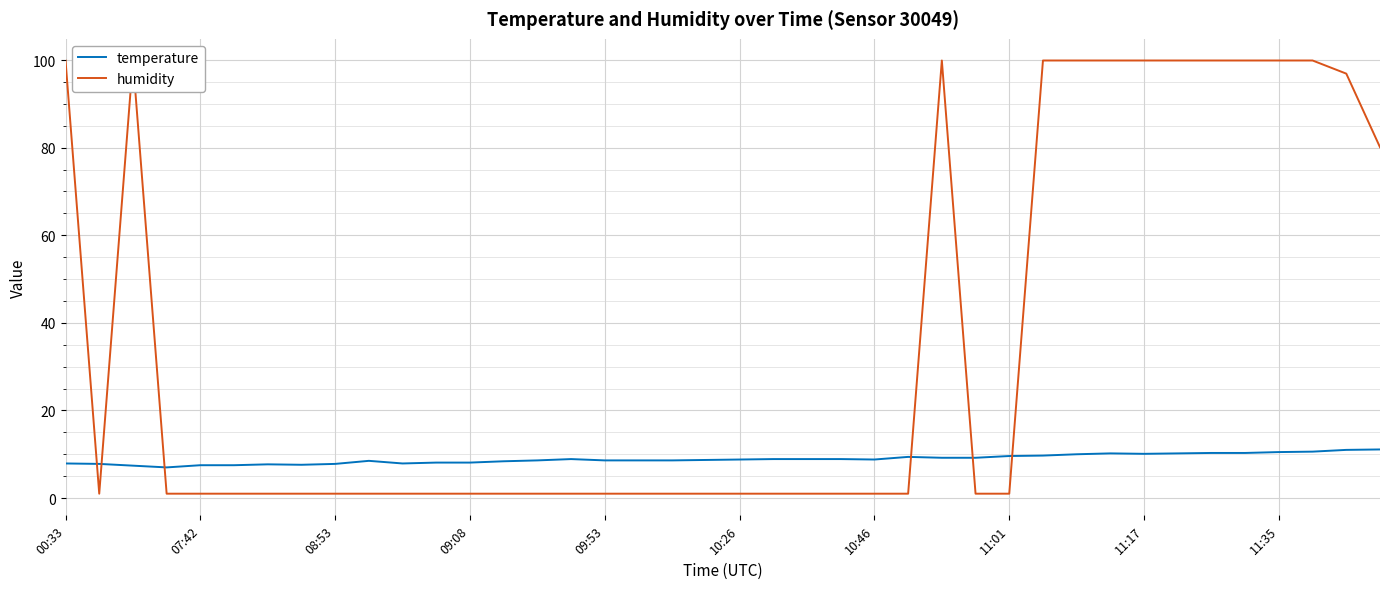

What is the greatest value displayed?

99.9